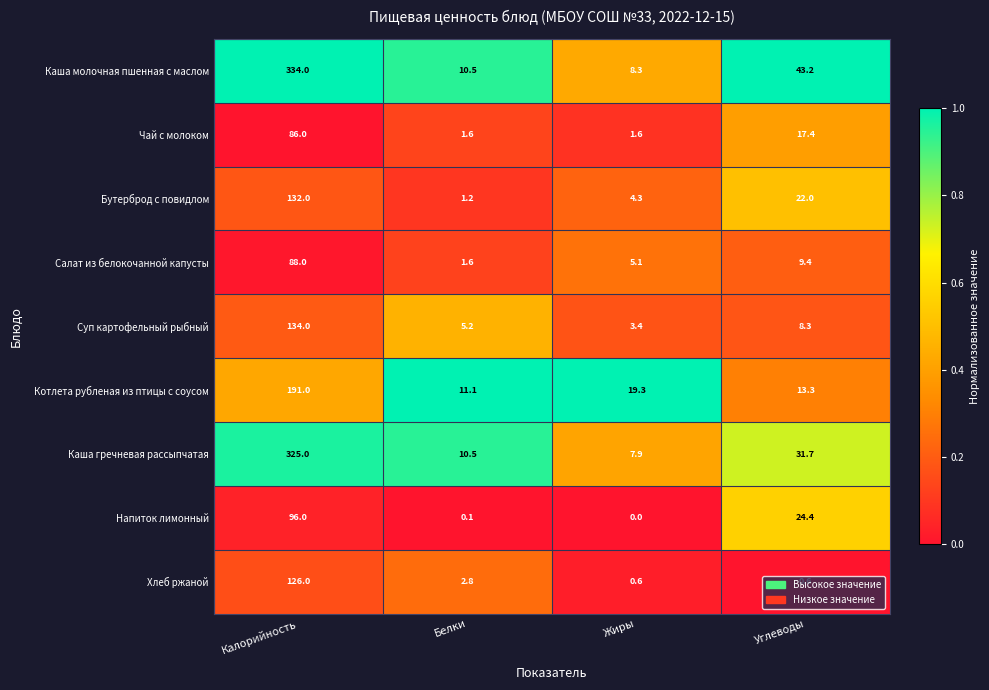

What is the total value across all series at Белки?

44.6